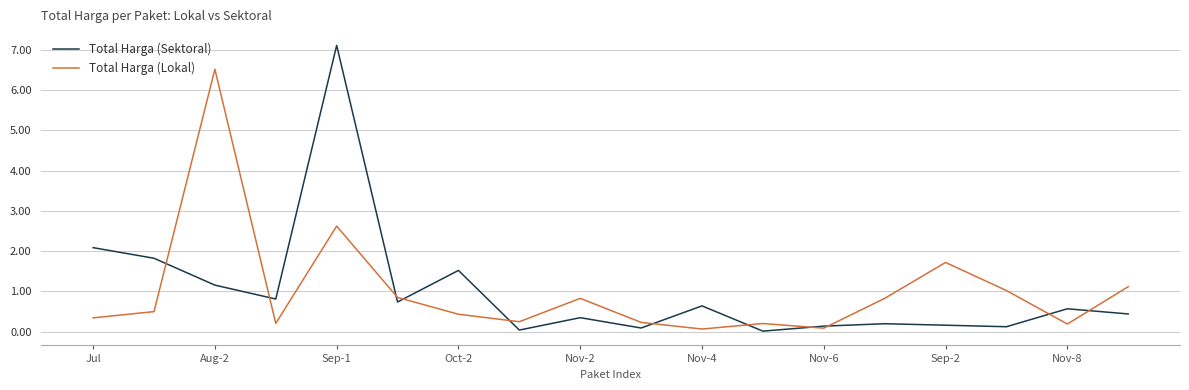

Which series has the largest range (max minus min)?

Total Harga (Sektoral)